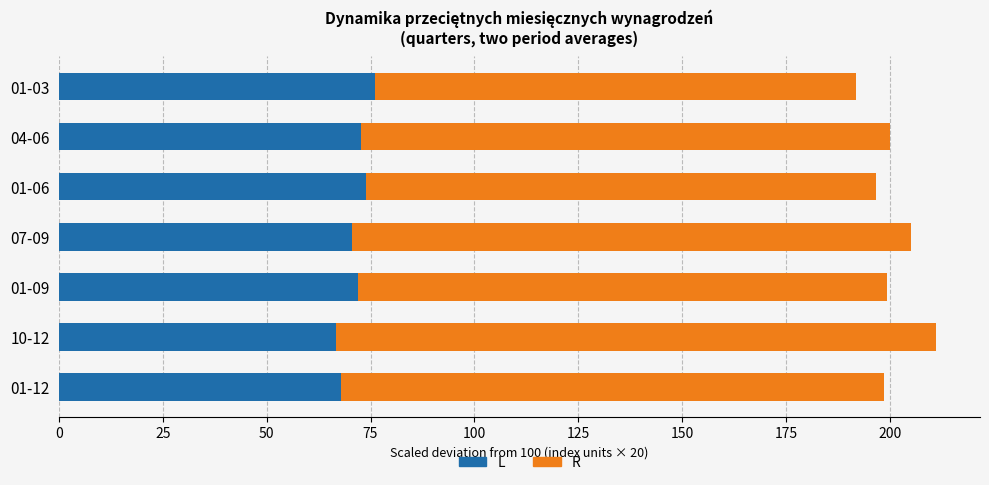

What is the total value across all series at 01-09?

199.4